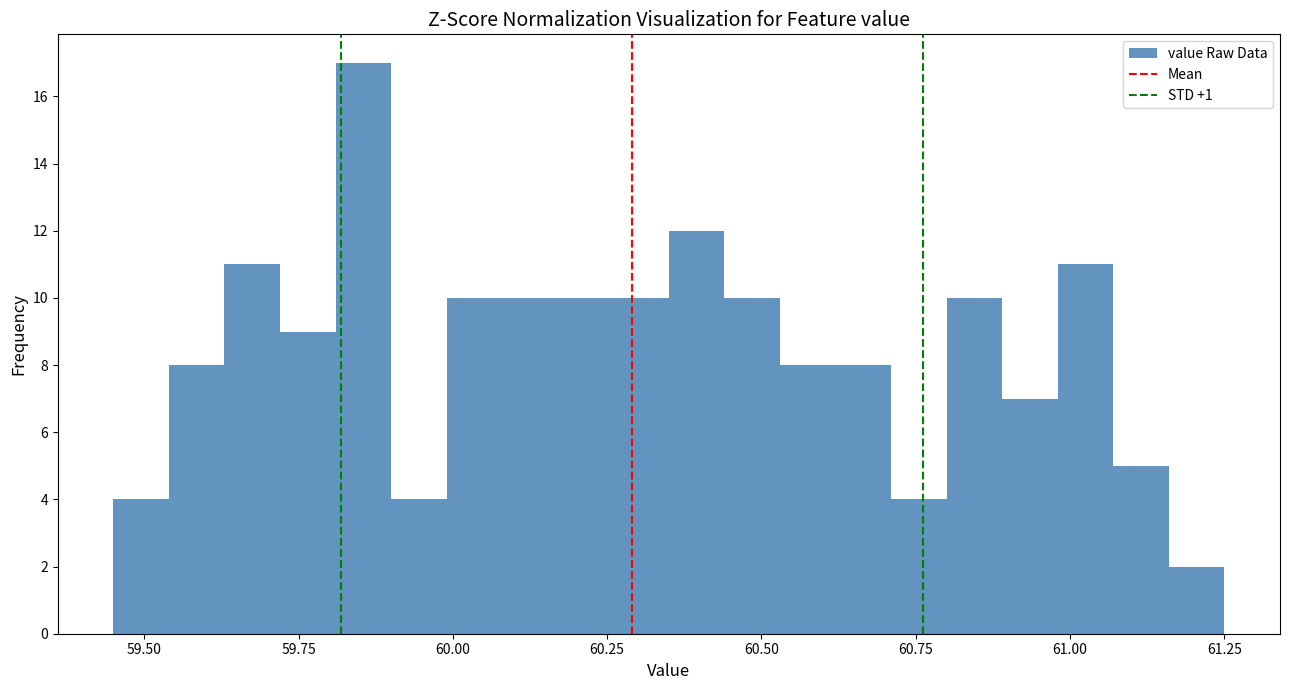

Read against the x-axis, roughly where is the centre of the tallest bar?

59.85